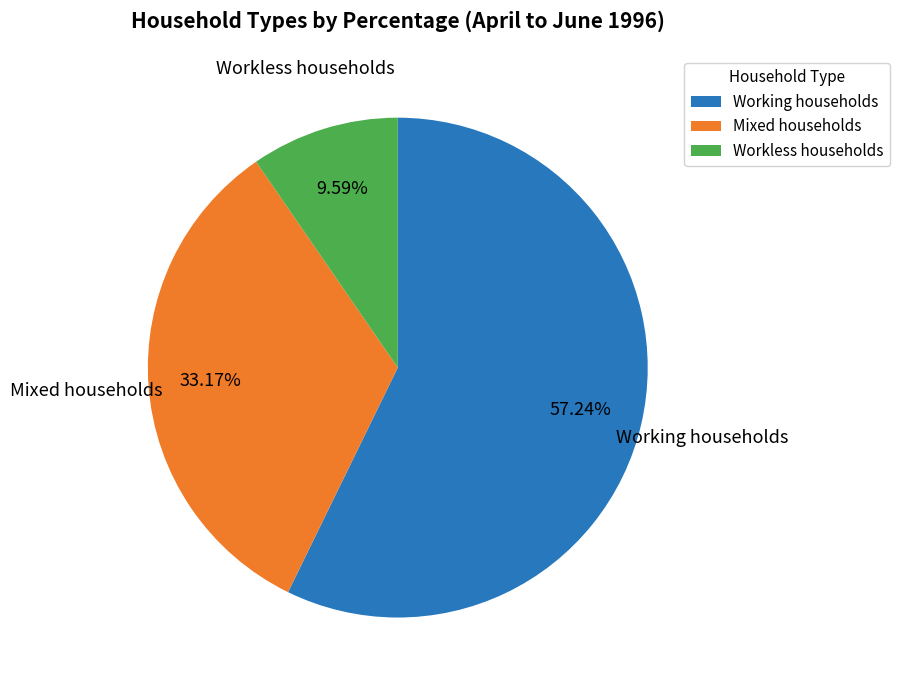

Do Workless households and Working households together represent more than half of the pie?

Yes